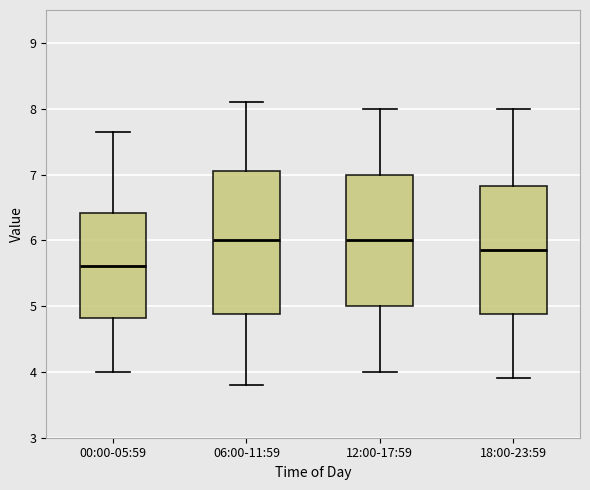

Which box has the lowest median line?

00:00-05:59